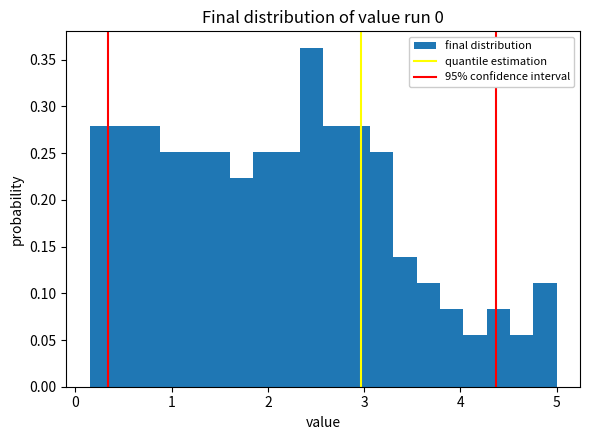

Around what value on the x-axis is the tallest bar? Give the approximate position of its centre, as read against the axis.

2.5